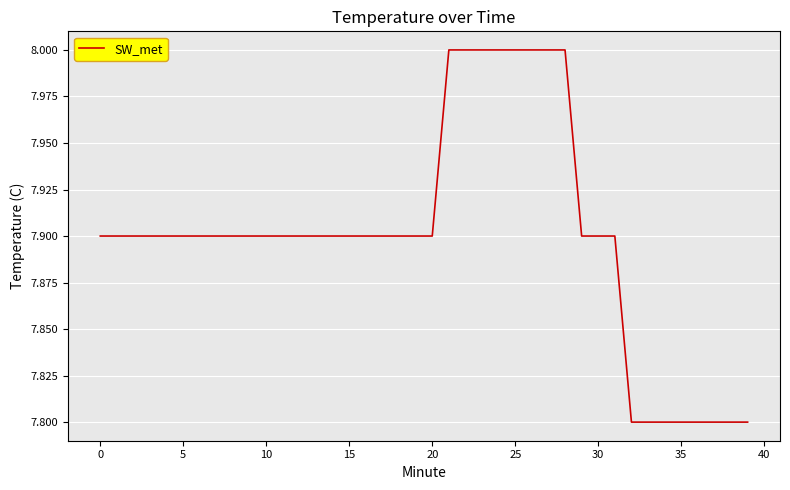

What is the minimum value shown in the chart?

7.8